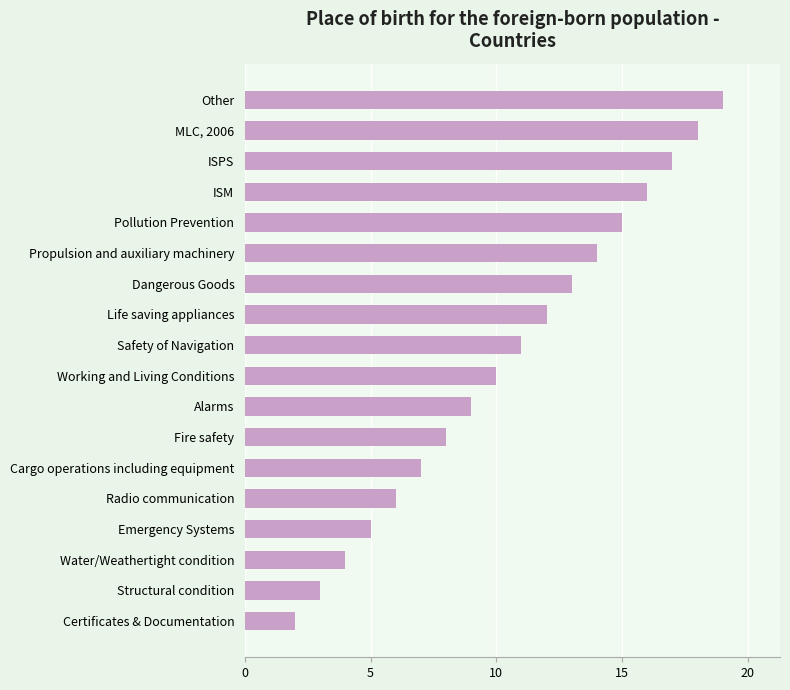

How many distinct data groups are displayed?

1